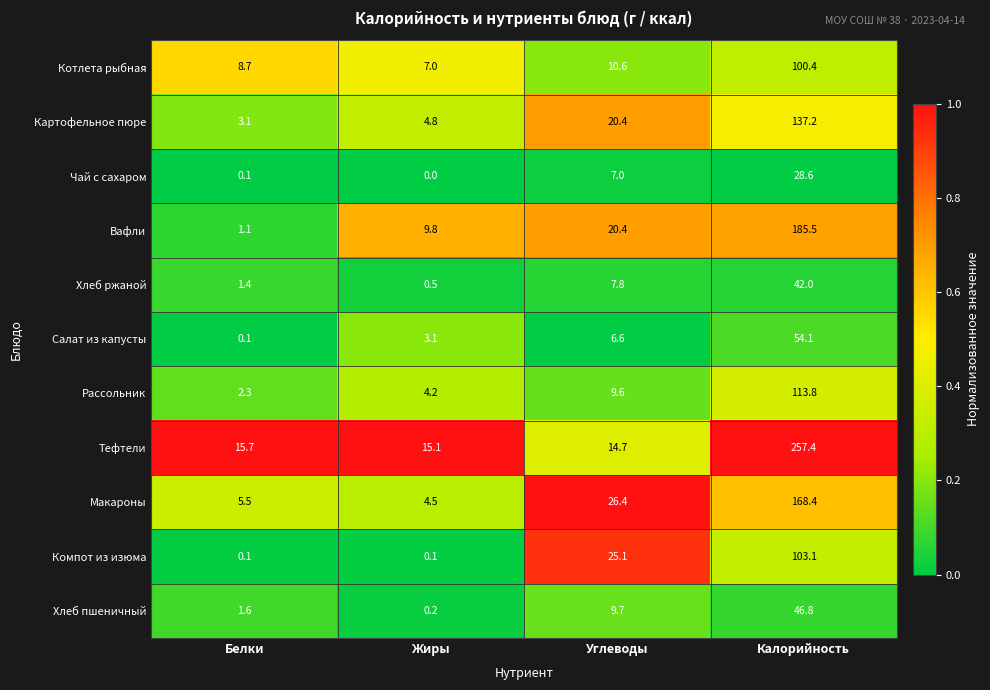

Rank the series at Калорийность from highest to lowest value.

Тефтели, Вафли, Макароны, Картофельное пюре, Рассольник, Компот из изюма, Котлета рыбная, Салат из капусты, Хлеб пшеничный, Хлеб ржаной, Чай с сахаром